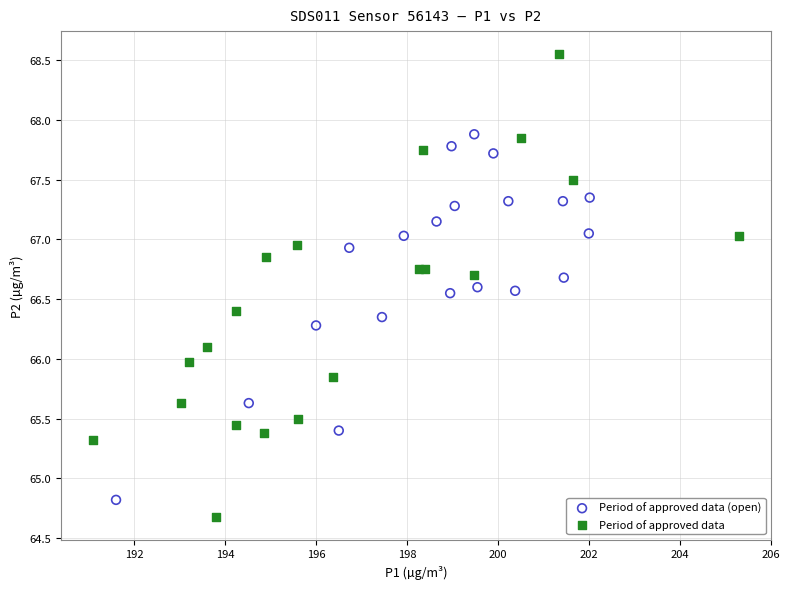

Which series has the largest Y range (max minus min)?

Period of approved data